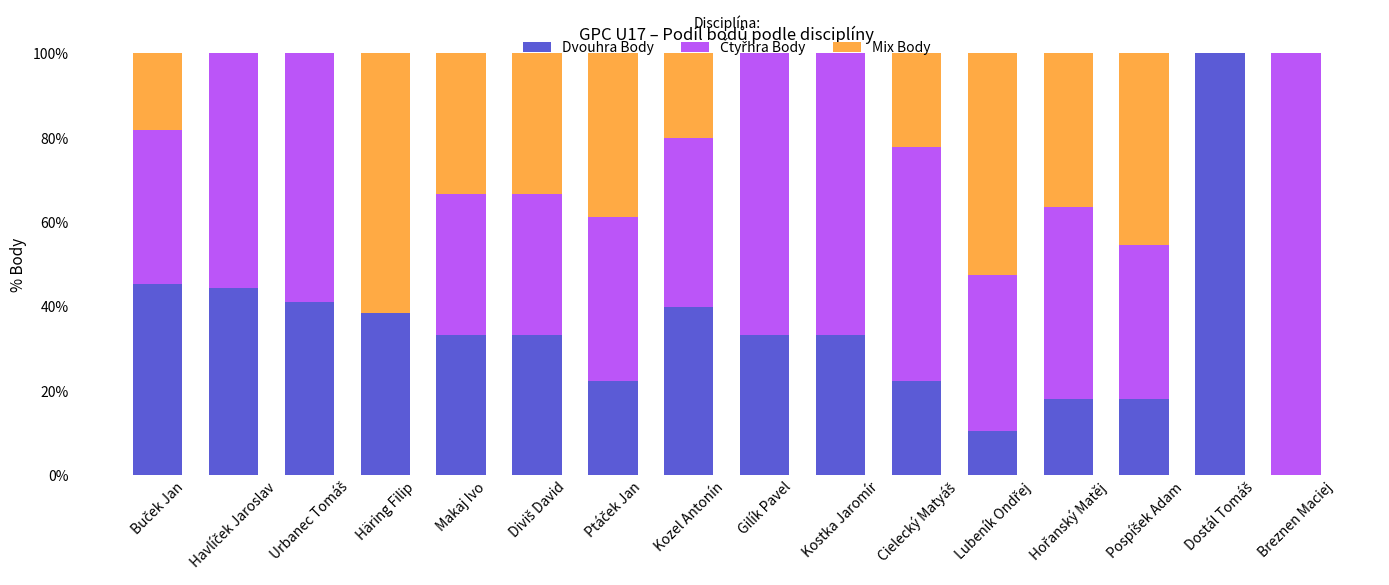

How many values in Dvouhra Body are above zero?

15